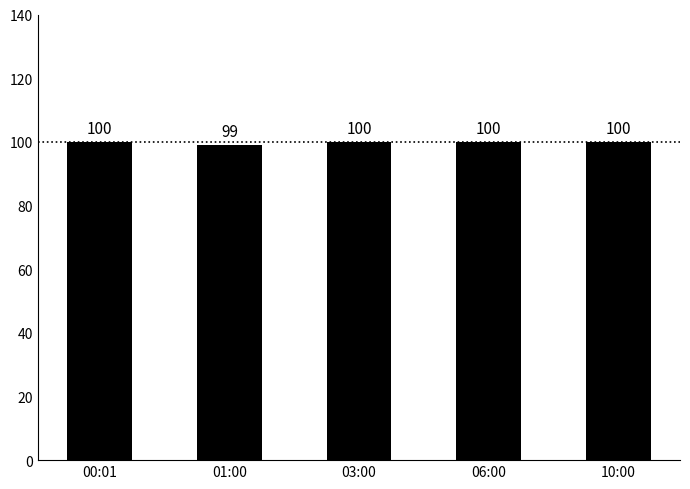

What is the minimum value shown in the chart?

99